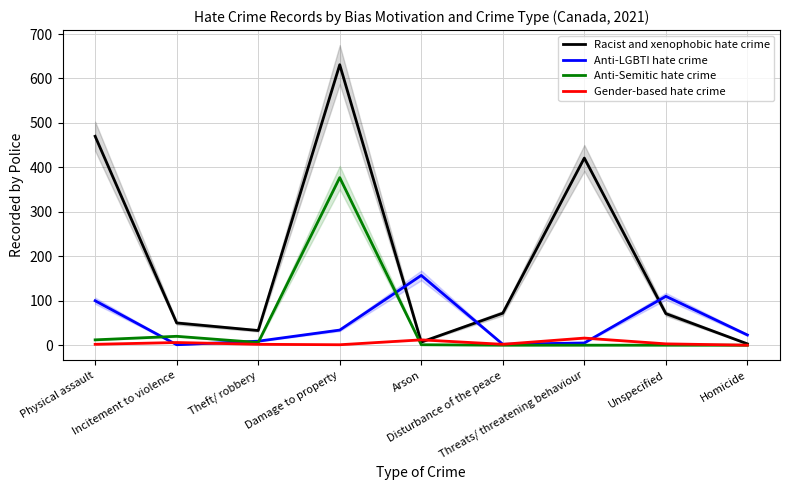

What is the sum of the Gender-based hate crime values at Theft/ robbery and Physical assault?

4